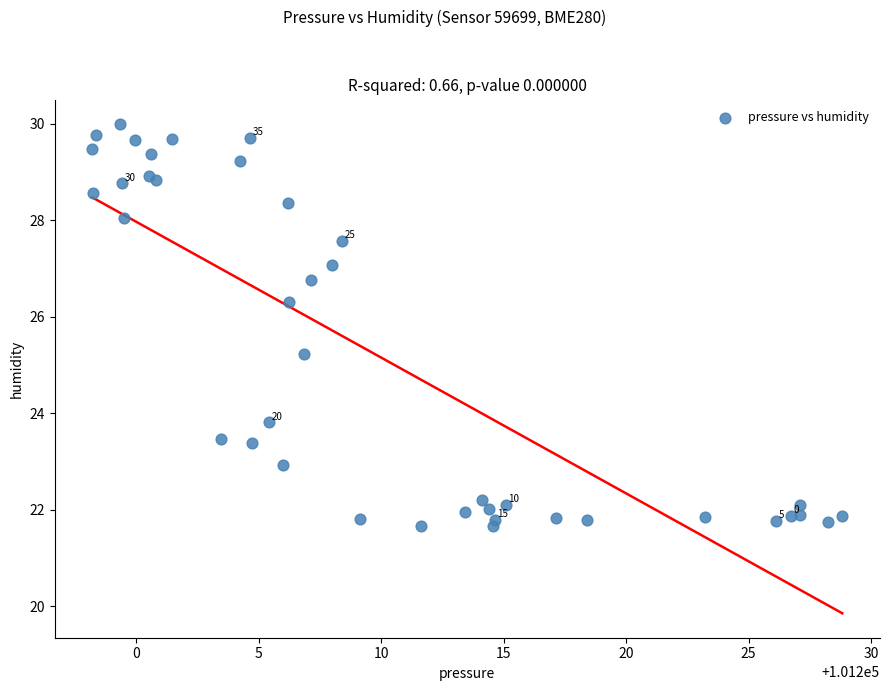

What Y value in the scatter plot is closest to 25?

25.2